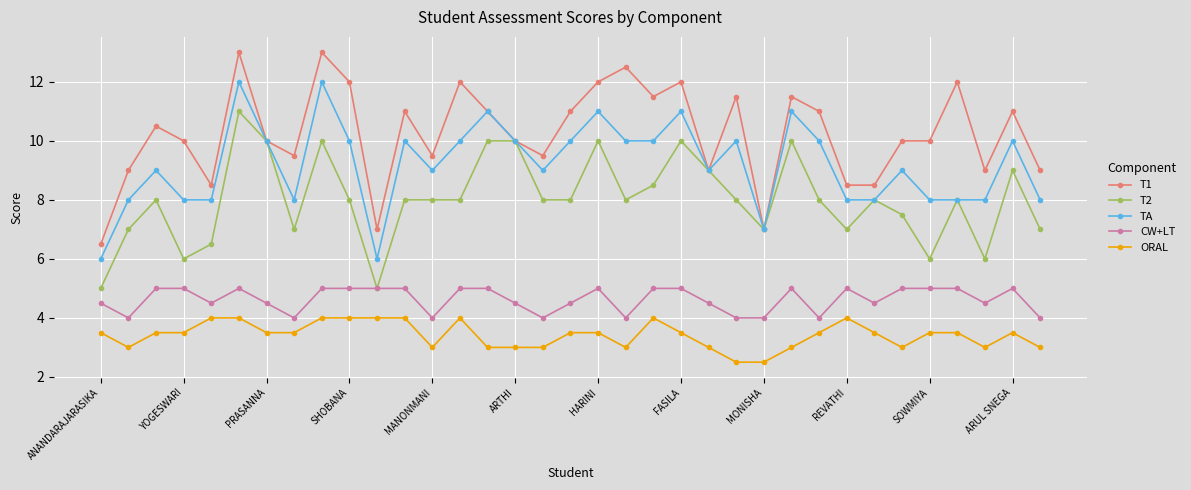

What is the maximum value shown in the chart?

13.0